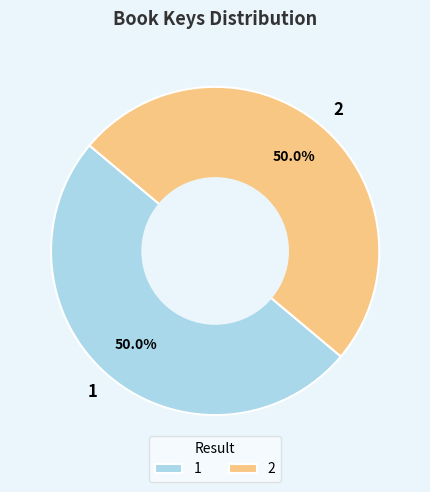

What percentage do 1 and 2 together represent?

100.0%